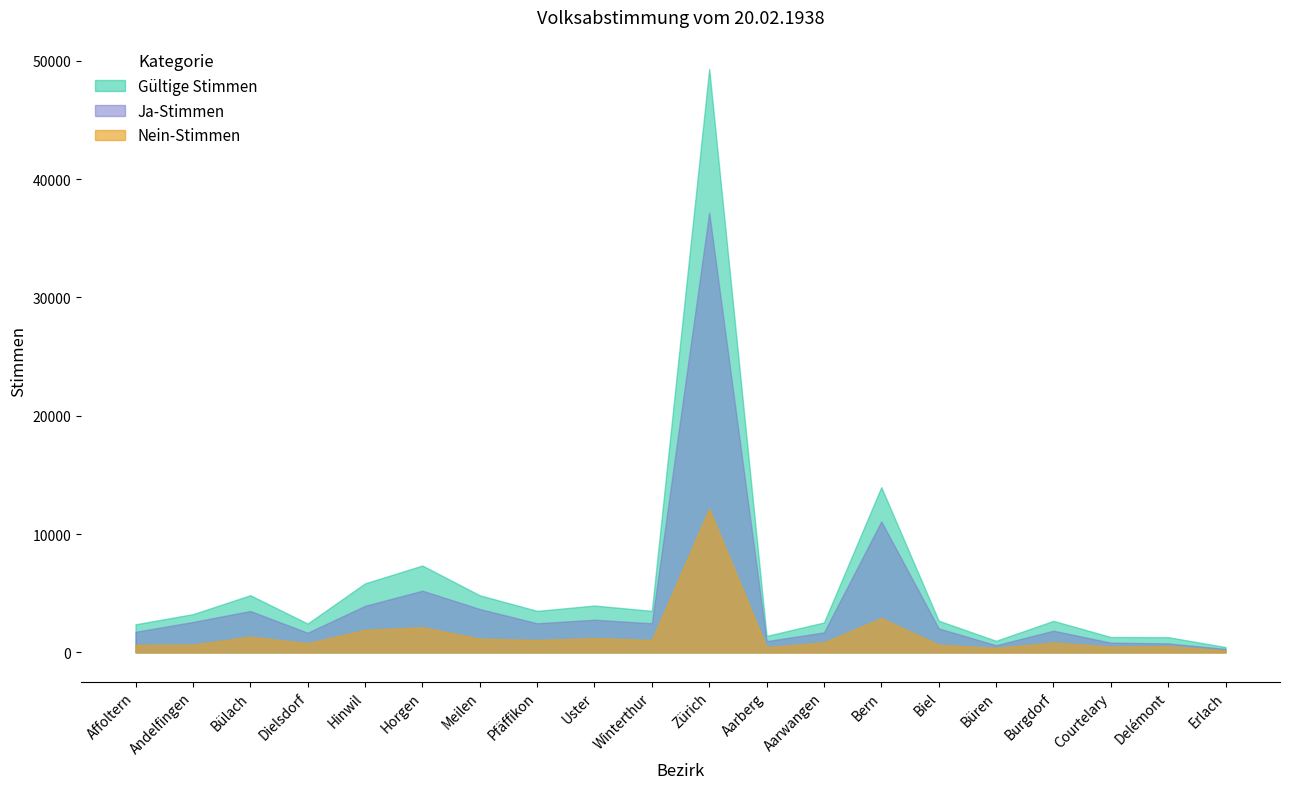

What is the value of the Ja-Stimmen point at the 12th from the left?

952